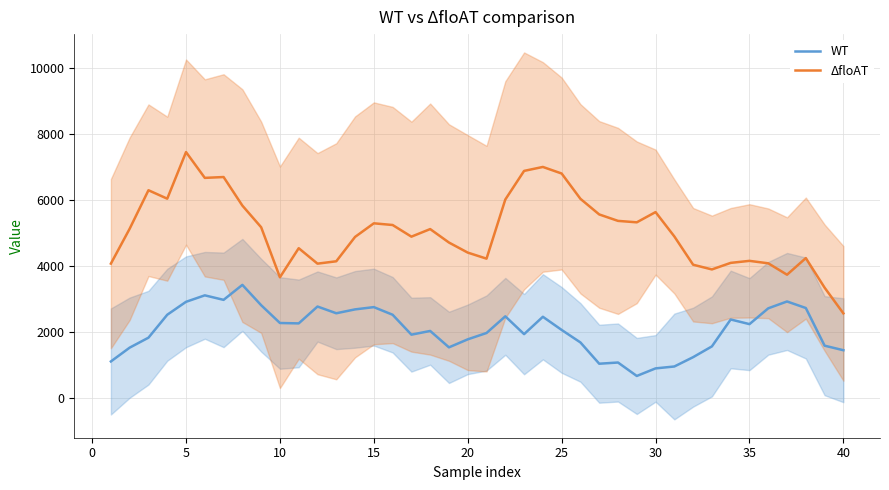

How many data points in WT are above 2236?

20